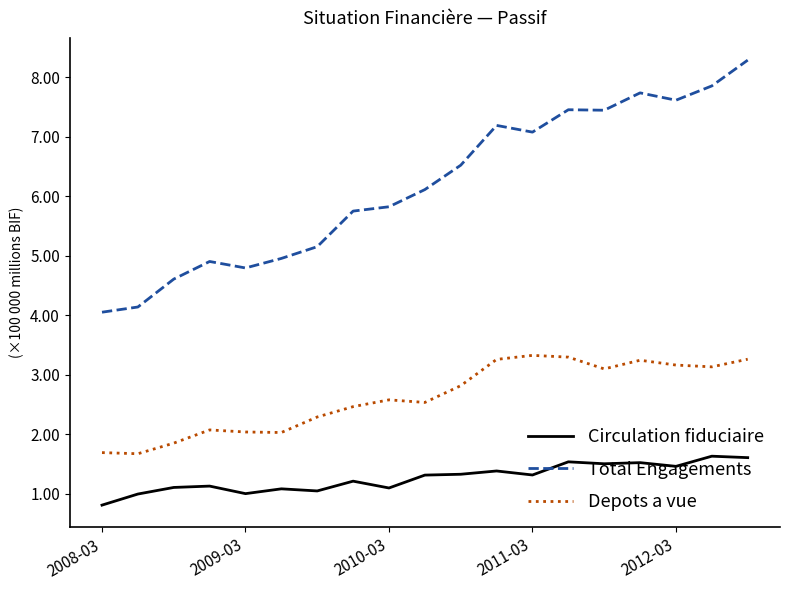

Which series has the largest total across all categories?

Total Engagements